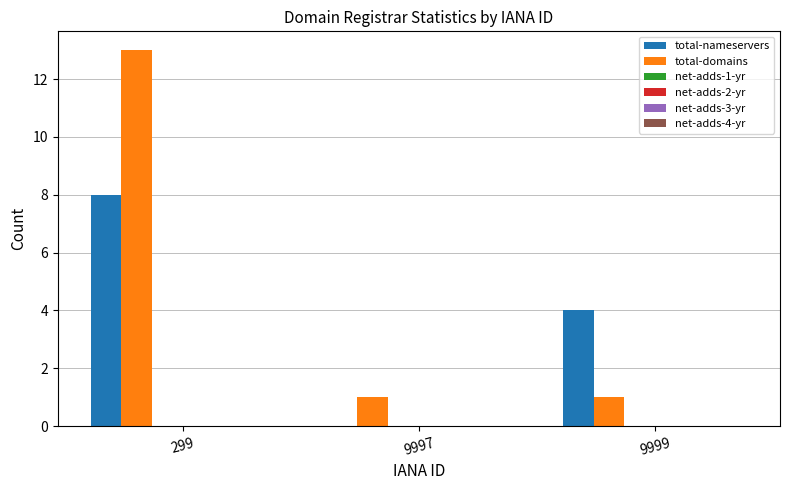

What is the sum of all total-nameservers values?

12